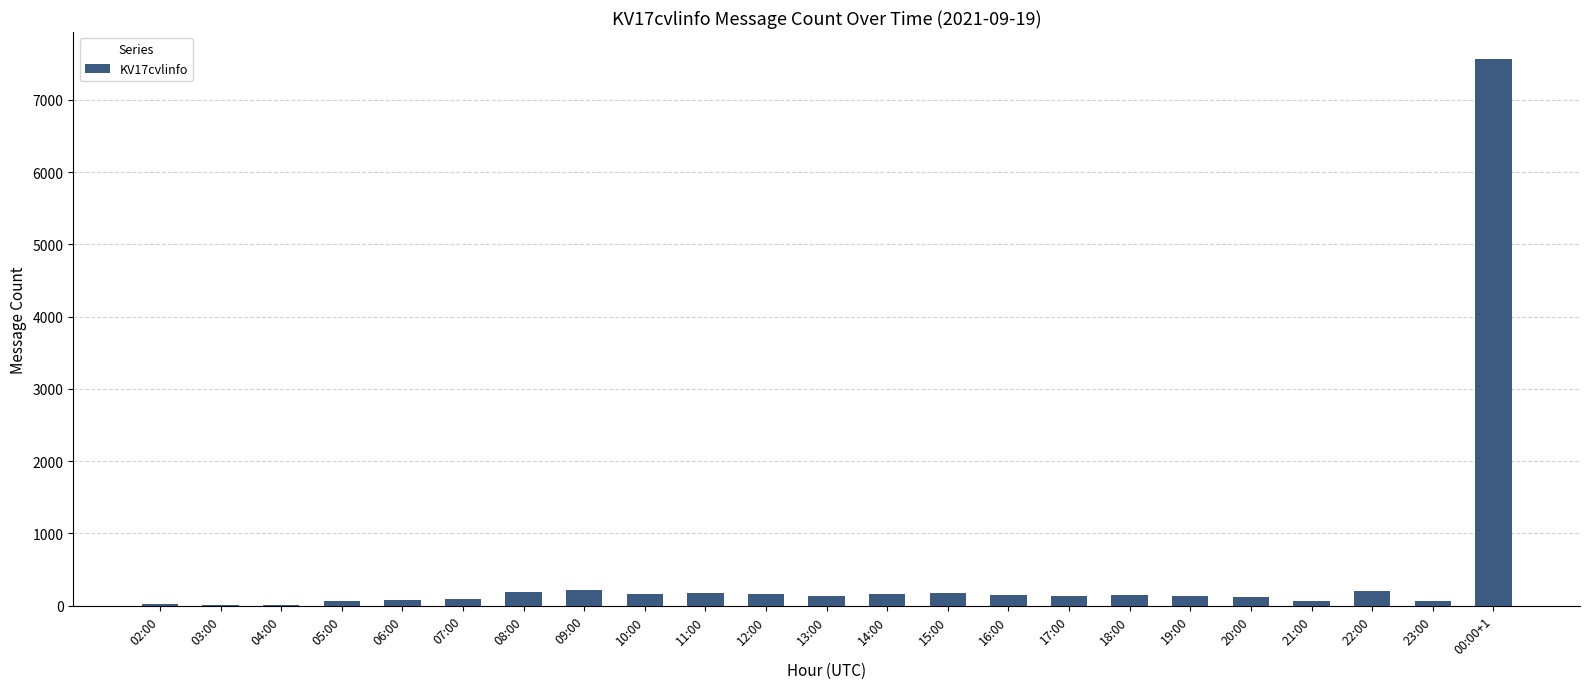

What is the greatest value displayed?

7560